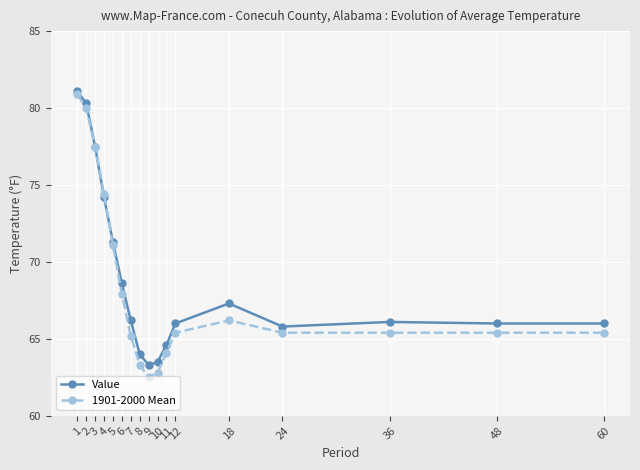

What is the smallest value displayed?

62.5